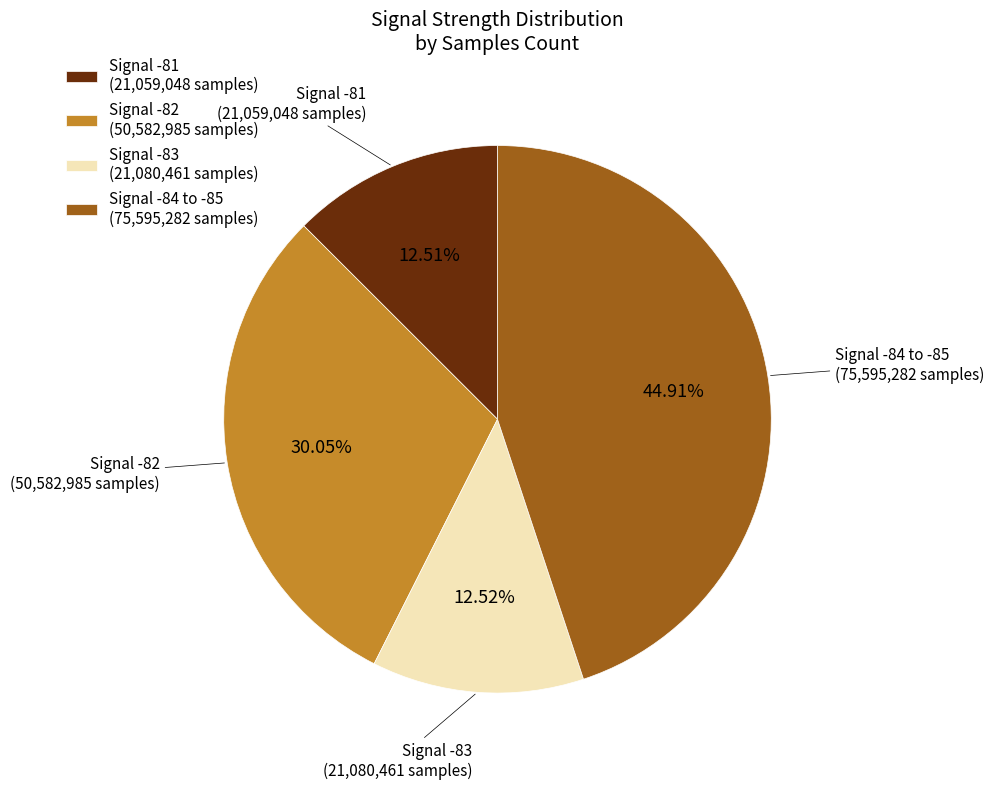

Count the number of slices in the pie.

4